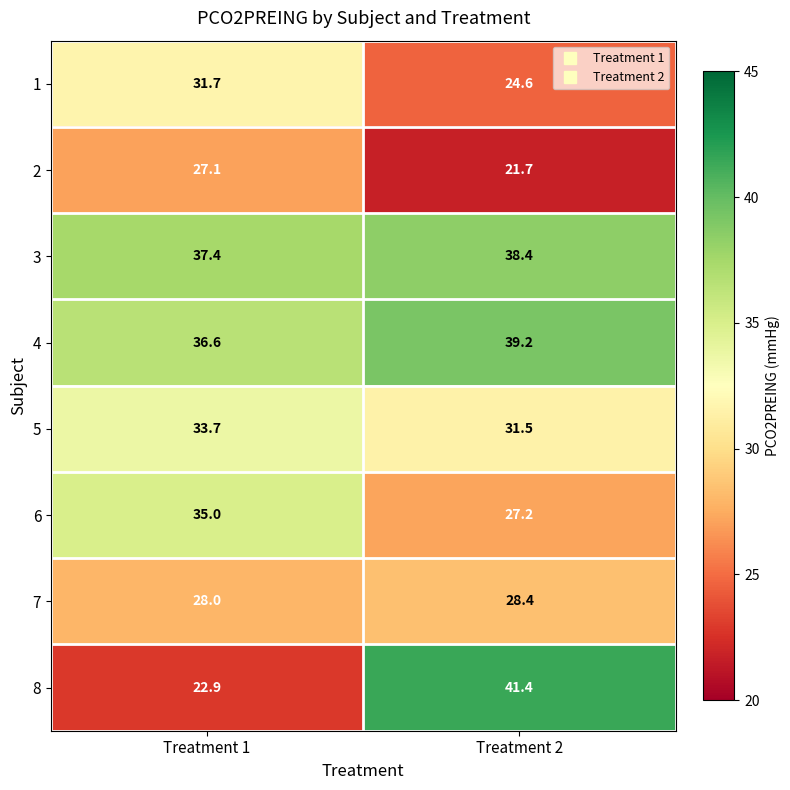

Rank the categories by 8 value from lowest to highest.

Treatment 1, Treatment 2